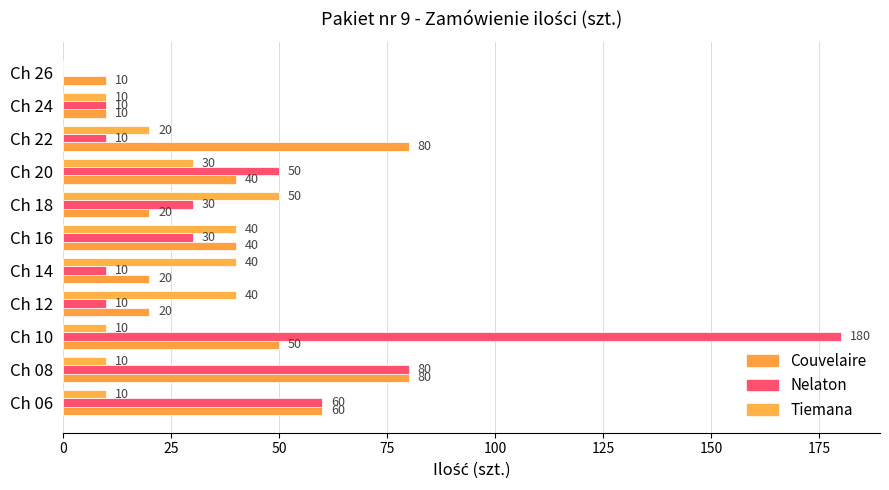

What is the difference between the second highest and minimum values in the Tiemana series?

40